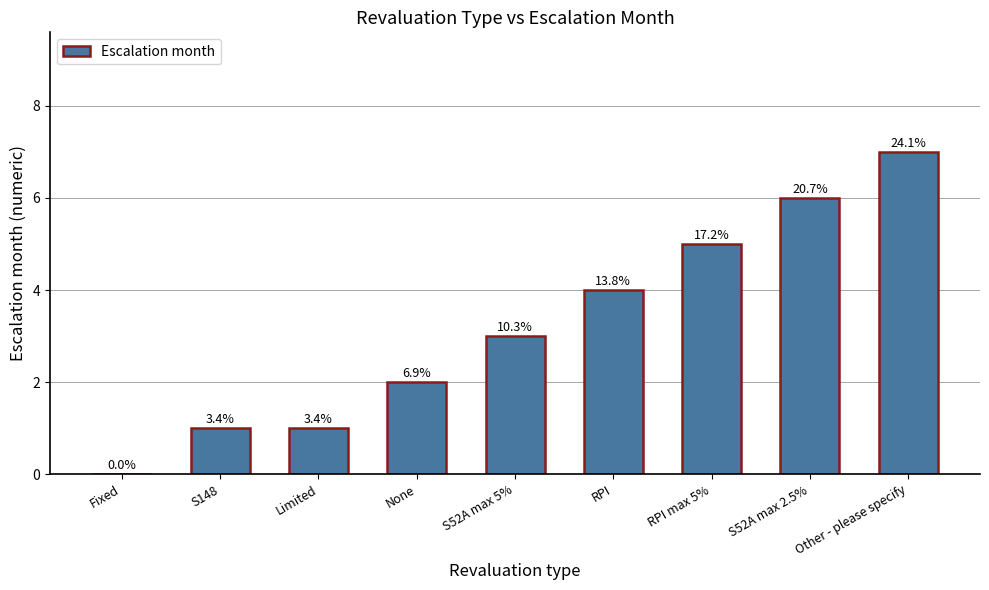

Rank the categories by value from highest to lowest.

Other - please specify, S52A max 2.5%, RPI max 5%, RPI, S52A max 5%, None, S148, Limited, Fixed